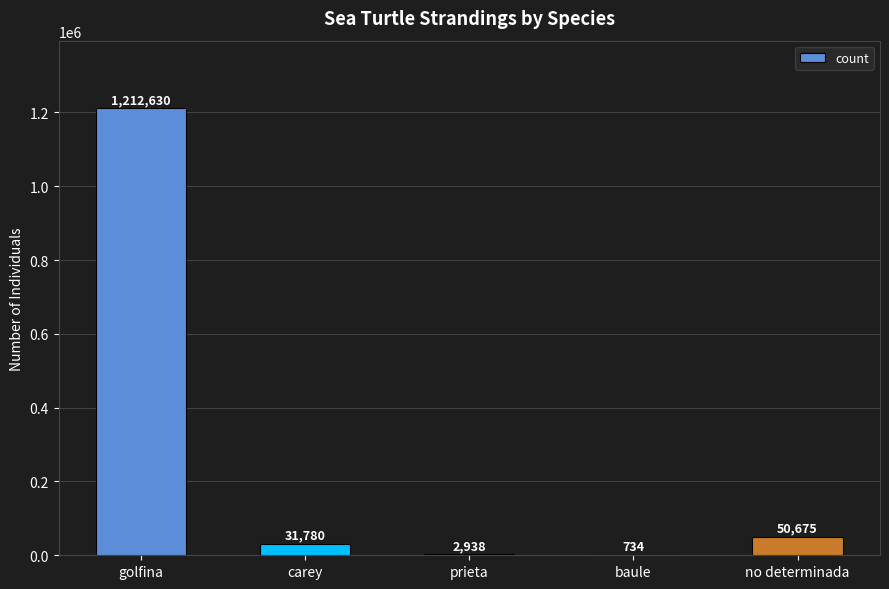

At which label does the data first exceed 31780?

golfina